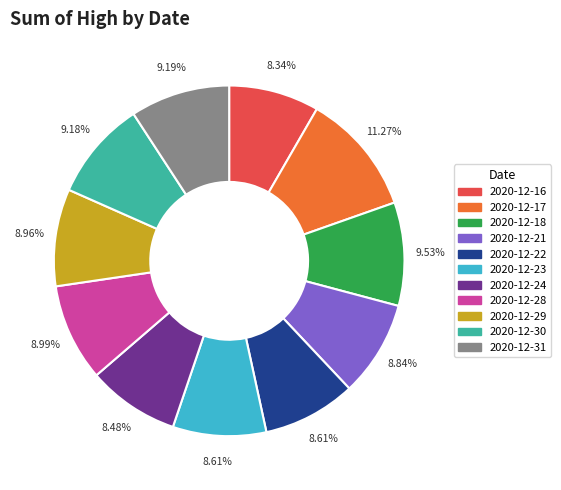

Is there any slice that represents more than half of the pie?

No